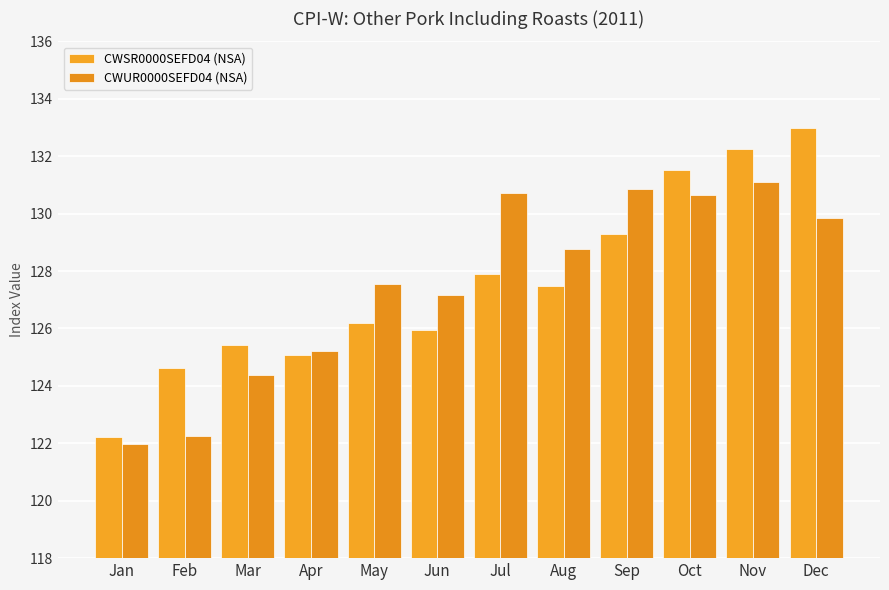

What is the value of the CWSR0000SEFD04 (NSA) bar at the 5th from the left?

126.2